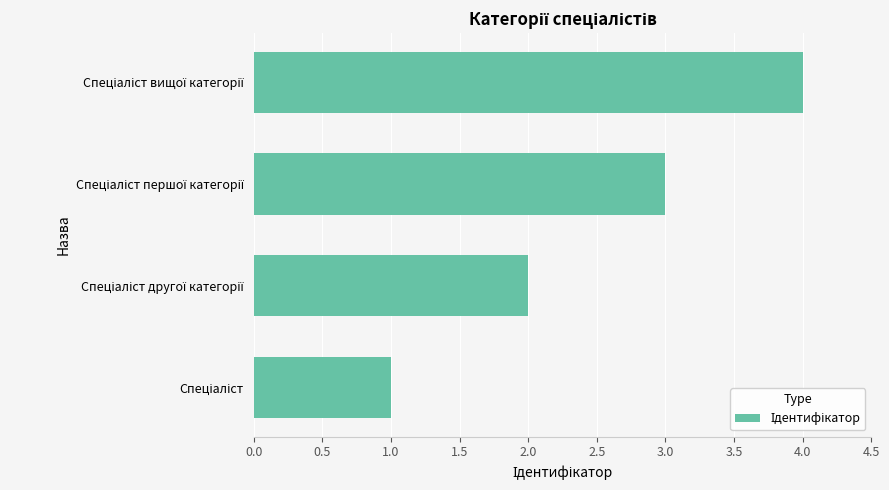

What is the greatest value displayed?

4